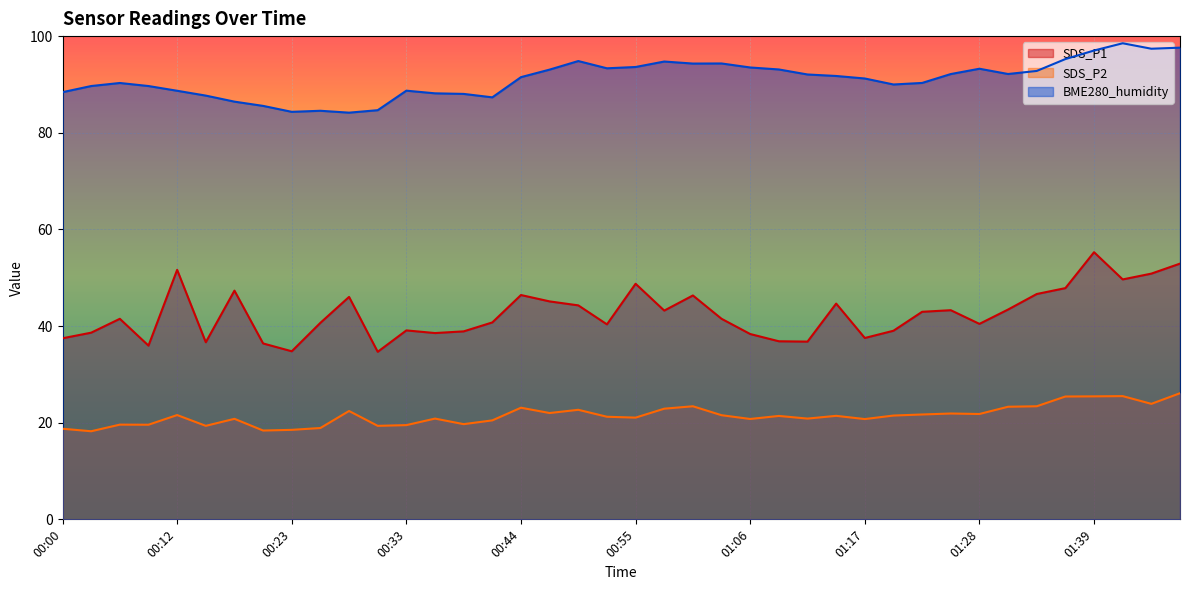

What is the difference between the second highest and second lowest values in the SDS_P2 series?

7.1